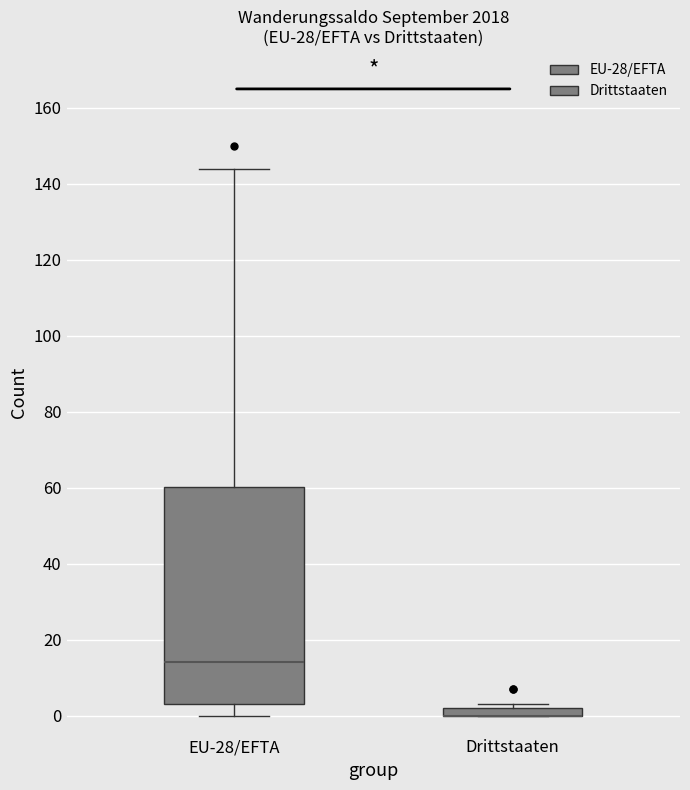

Where does the lower whisker of the box for EU-28/EFTA end on the y-axis? The values are not printed on the chart, so give them approximately, as read against the axis.

0